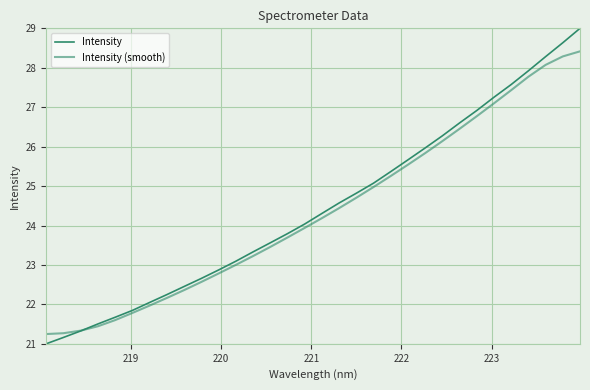

How many categories are shown in the chart?

32